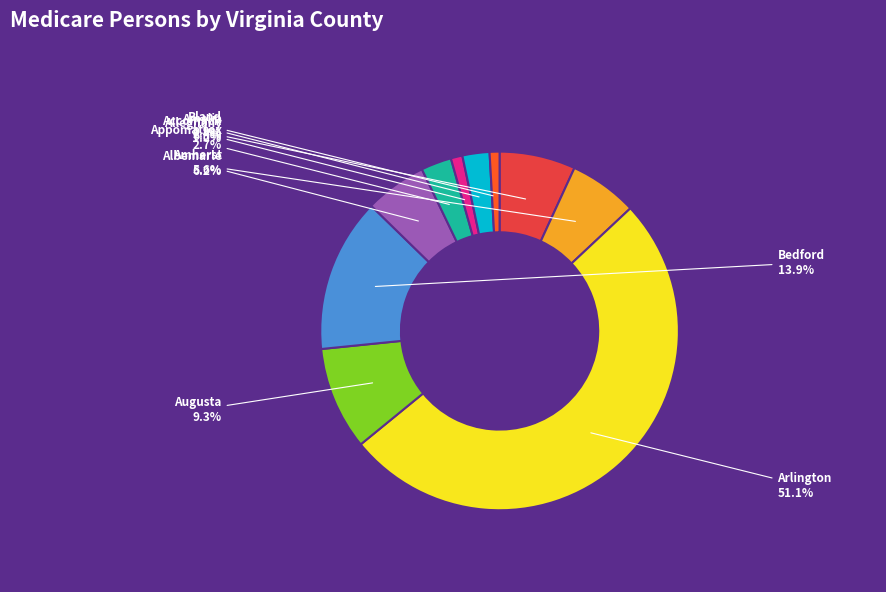

What is the majority slice?

Arlington